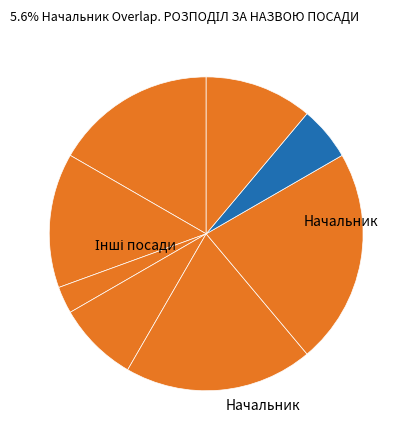

How many segments does this pie chart have?

8